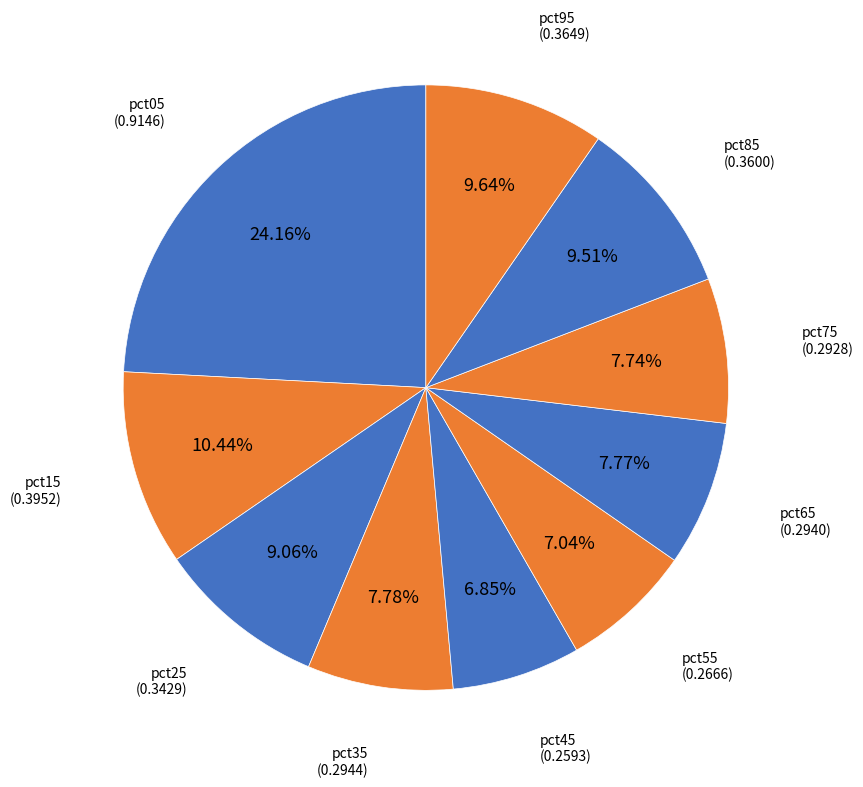

How many slices are in this pie chart?

10